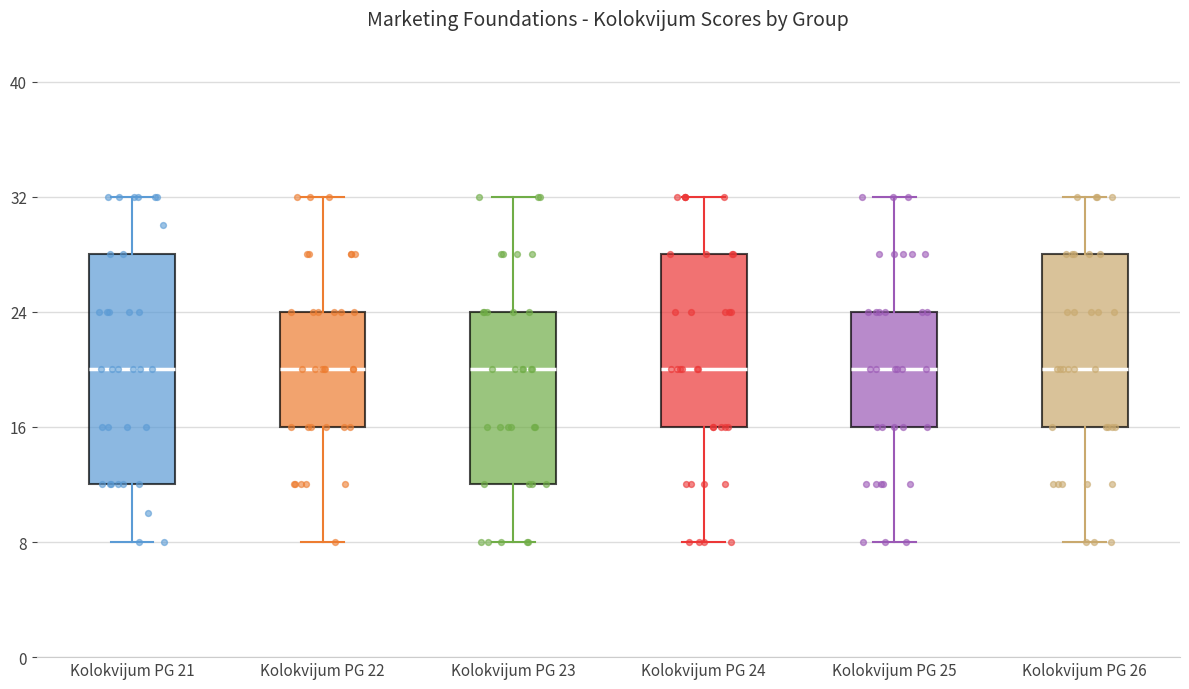

Reading left to right, transcribe this box plot: for each box, give where its median line is, the range the box spans, and where its two whiskers end, as read against the y-axis. The values are not printed on the chart, so give them approximately, as read against the axis.

Kolokvijum PG 21: median 20, box 12 to 28, whiskers 8 to 32
Kolokvijum PG 22: median 20, box 16 to 24, whiskers 8 to 32
Kolokvijum PG 23: median 20, box 12 to 24, whiskers 8 to 32
Kolokvijum PG 24: median 20, box 16 to 28, whiskers 8 to 32
Kolokvijum PG 25: median 20, box 16 to 24, whiskers 8 to 32
Kolokvijum PG 26: median 20, box 16 to 28, whiskers 8 to 32